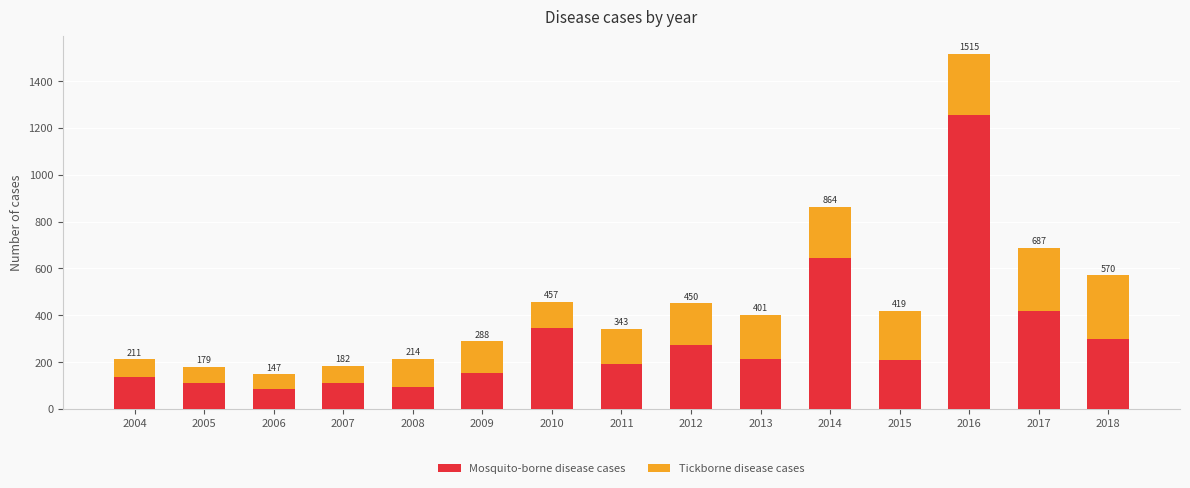

Which series changed the most between 2007 and 2010?

Mosquito-borne disease cases